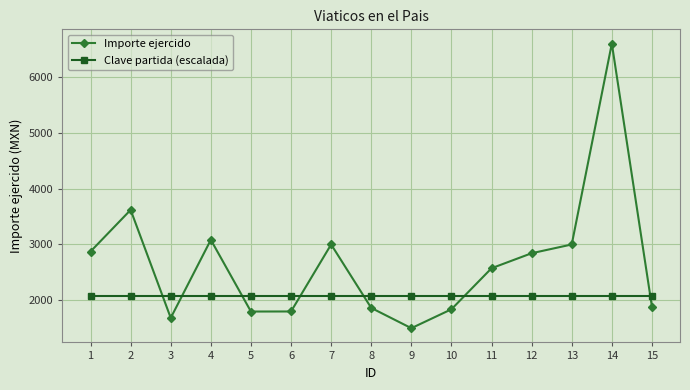

What is the maximum value for Importe ejercido?

6600.0